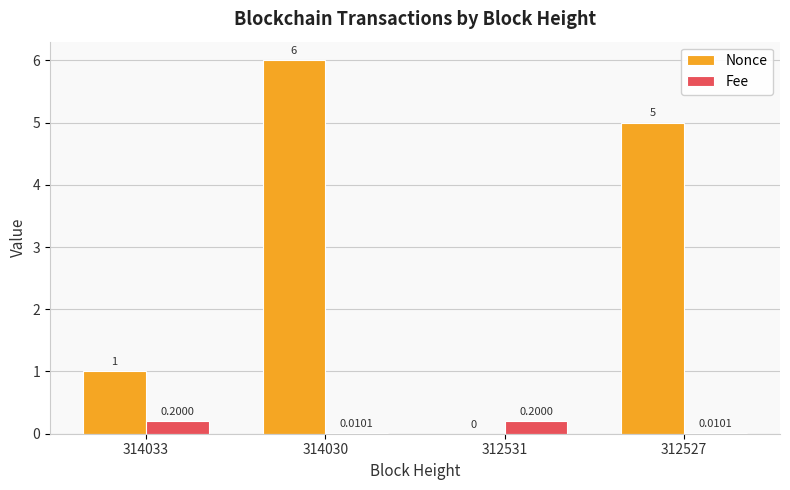

What is the sum of the Nonce values at 312531 and 314030?

6.0